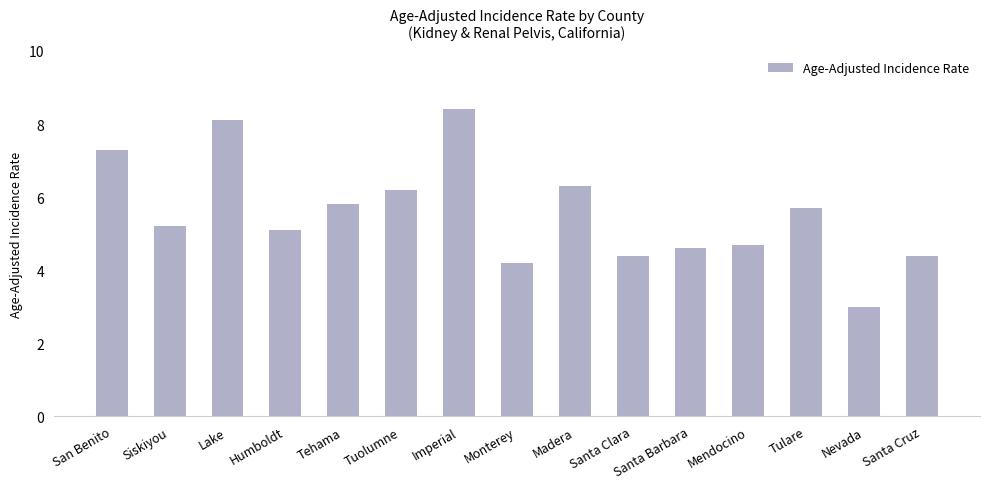

True or false: the data shows 5.8 at Tehama.

True